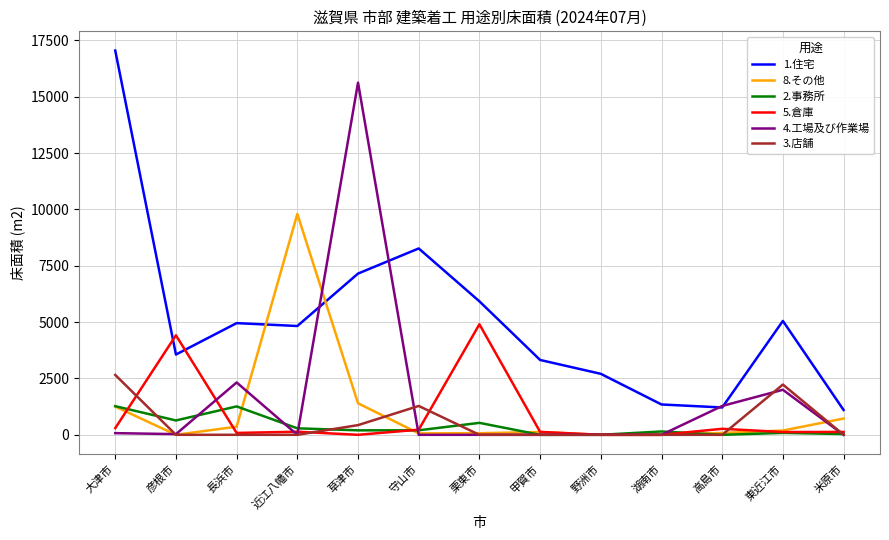

At which category does the chart reach its peak across all series?

大津市